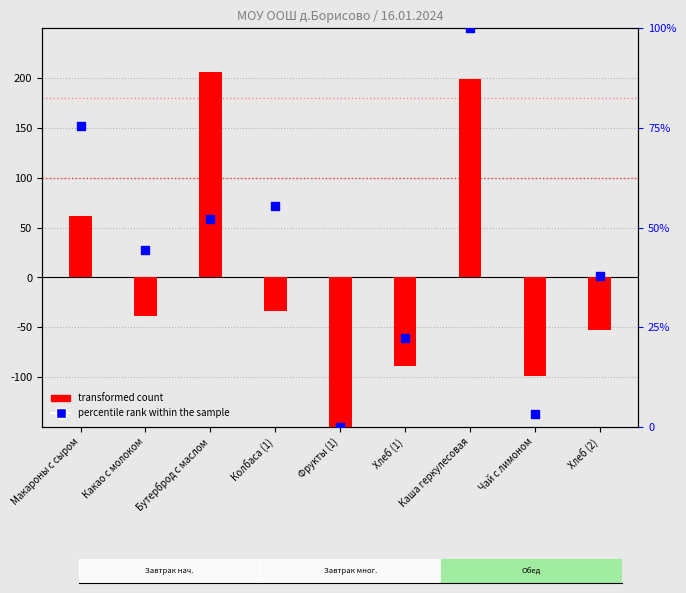

Which series reaches the minimum Y coordinate?

transformed count